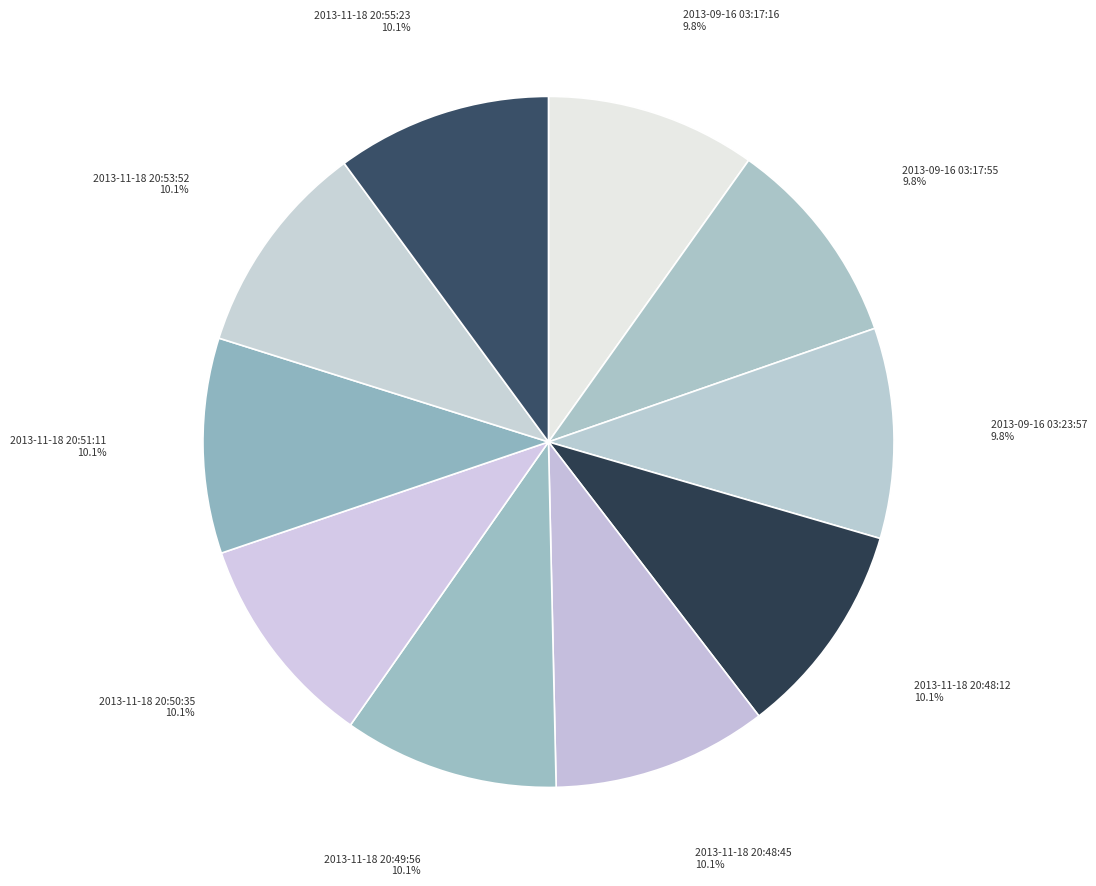

How many slices are in this pie chart?

10